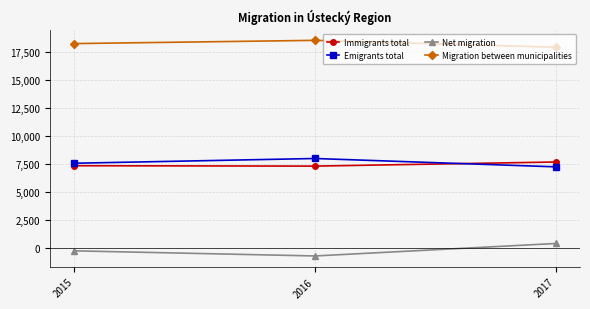

Is this an area chart (filled region under the line)?

No